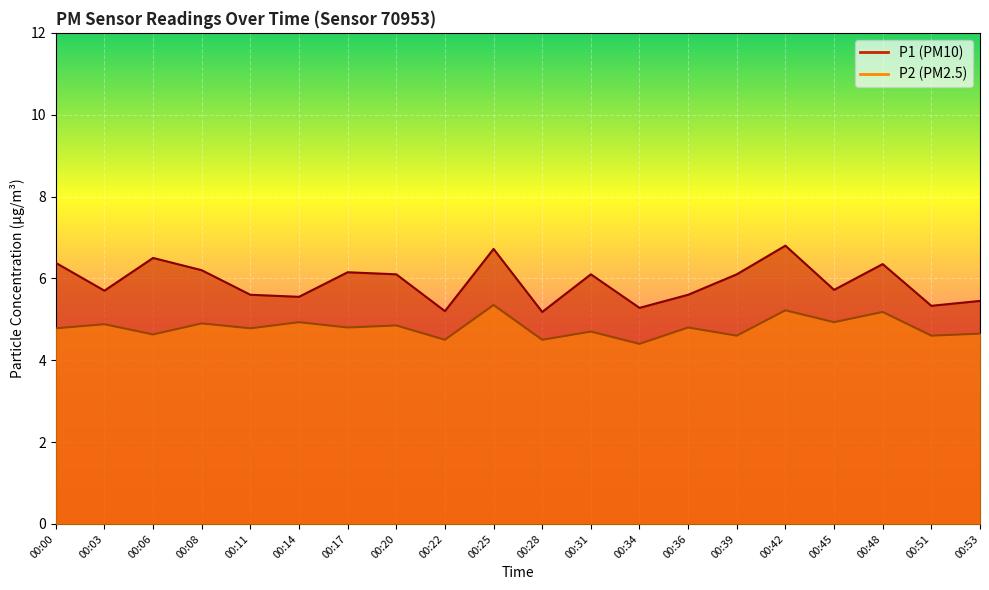

Rank the categories by P2 value from highest to lowest.

00:25, 00:42, 00:48, 00:14, 00:45, 00:08, 00:03, 00:20, 00:17, 00:36, 00:00, 00:11, 00:31, 00:53, 00:06, 00:39, 00:51, 00:22, 00:28, 00:34